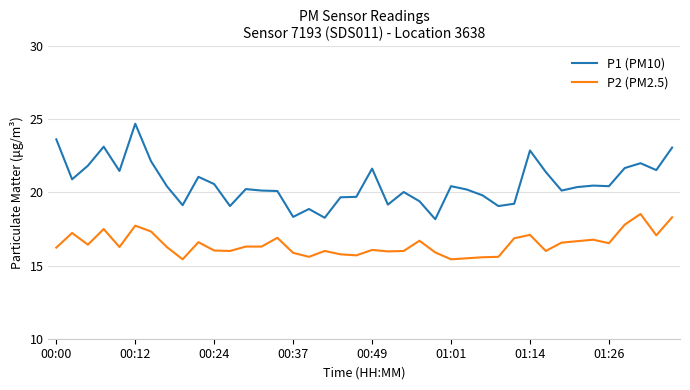

True or false: P1 (PM10) and P2 (PM2.5) cross at least once.

False